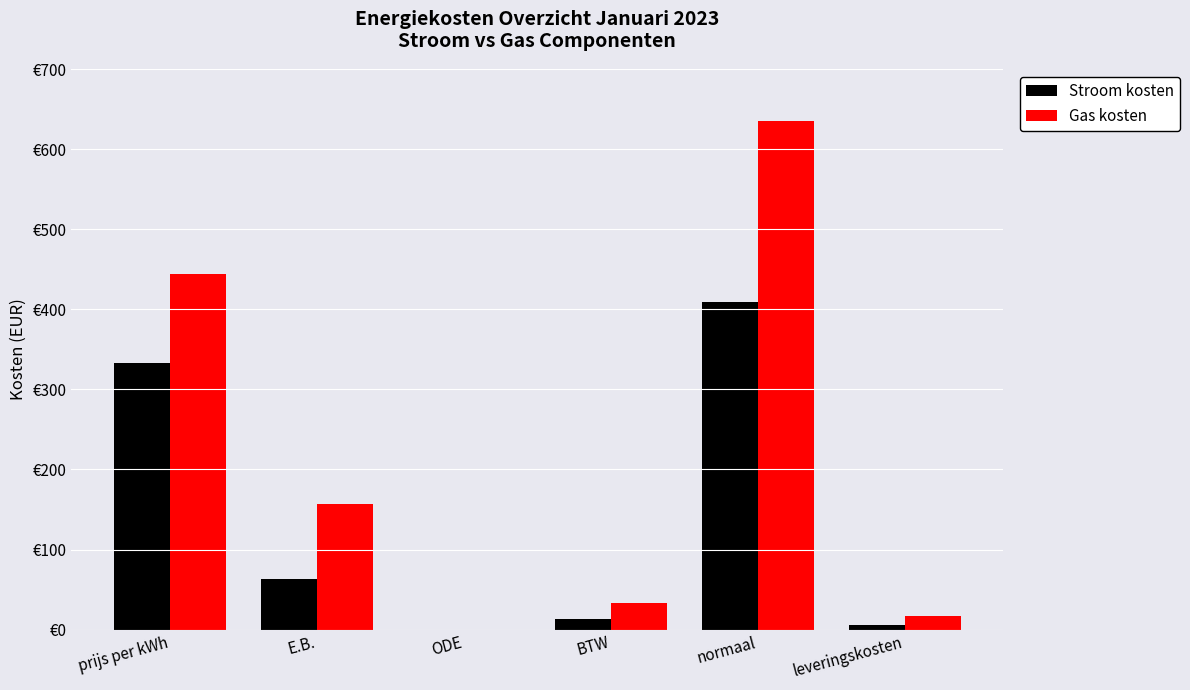

What are all the series names shown in the legend?

Stroom kosten, Gas kosten